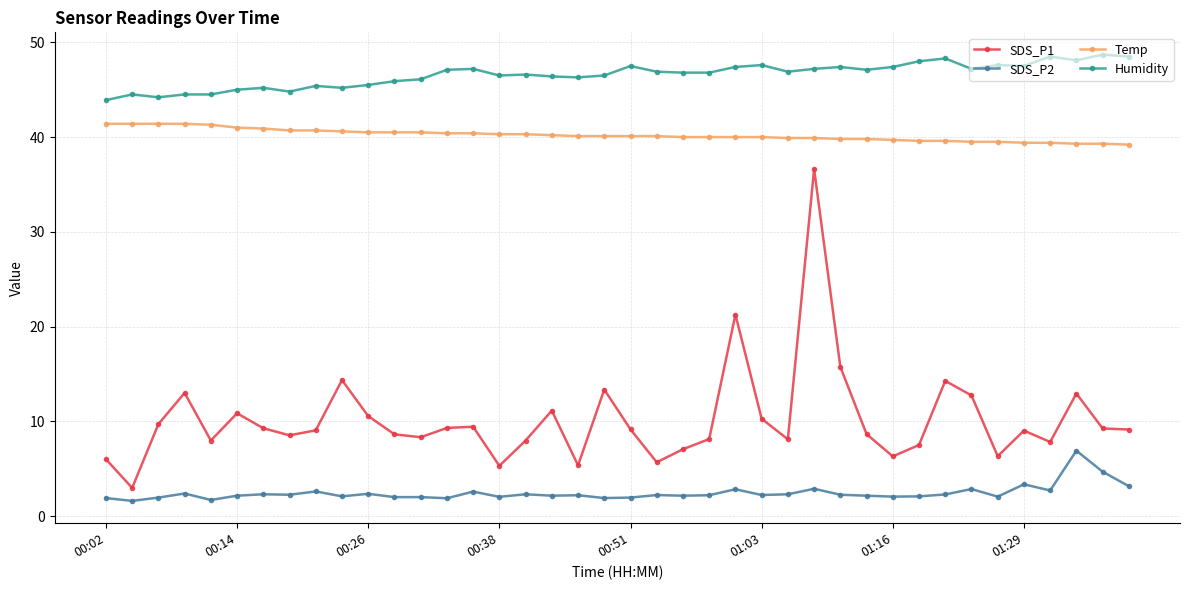

How many distinct data groups are displayed?

4